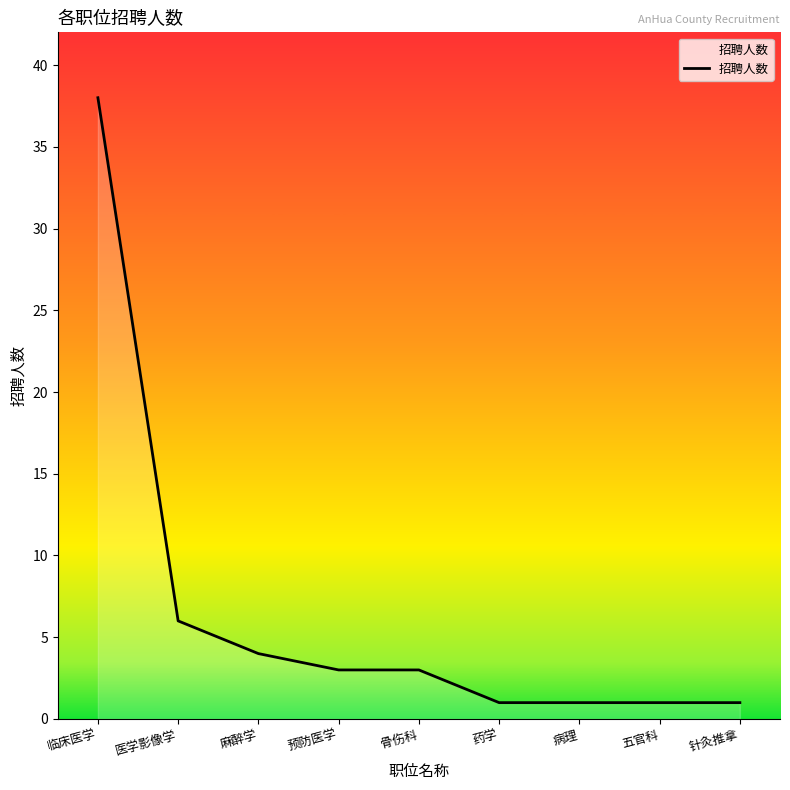

What is the maximum value shown in the chart?

38